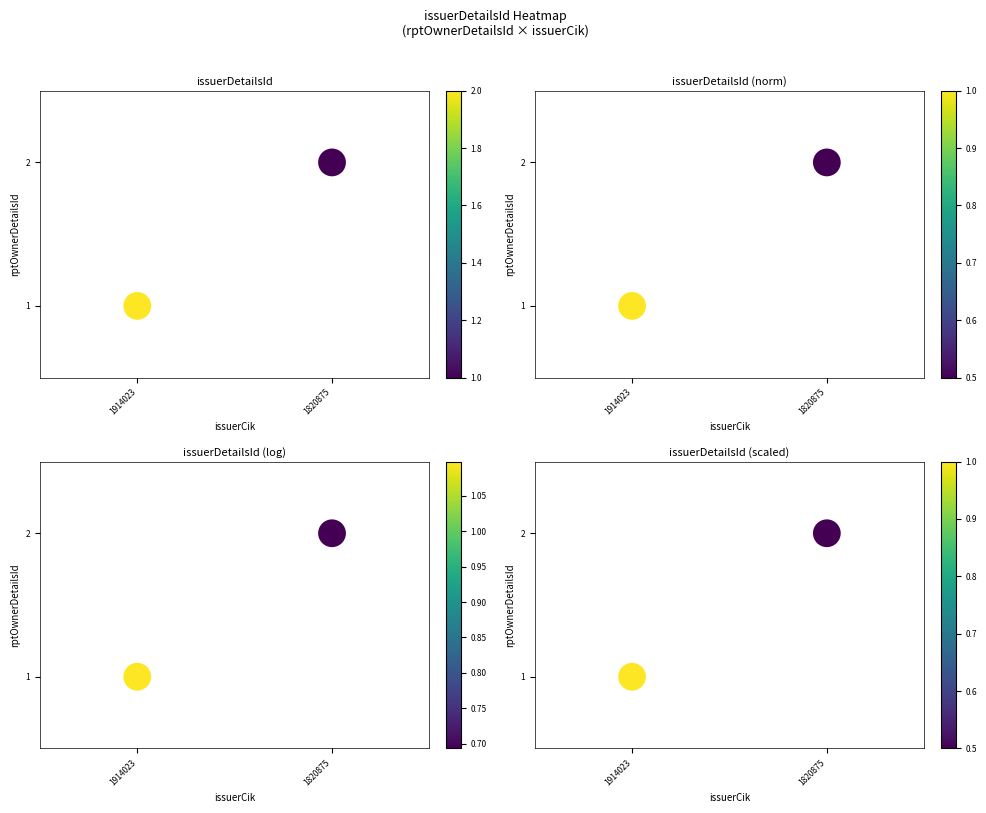

True or false: the data shows 1 at 1820875.

True